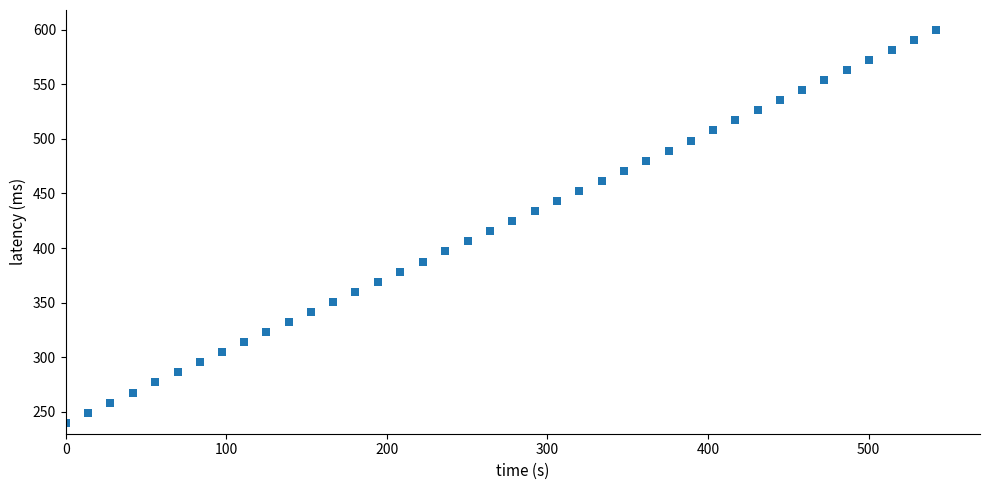

What is the range of X values (max minus min)?

542.3